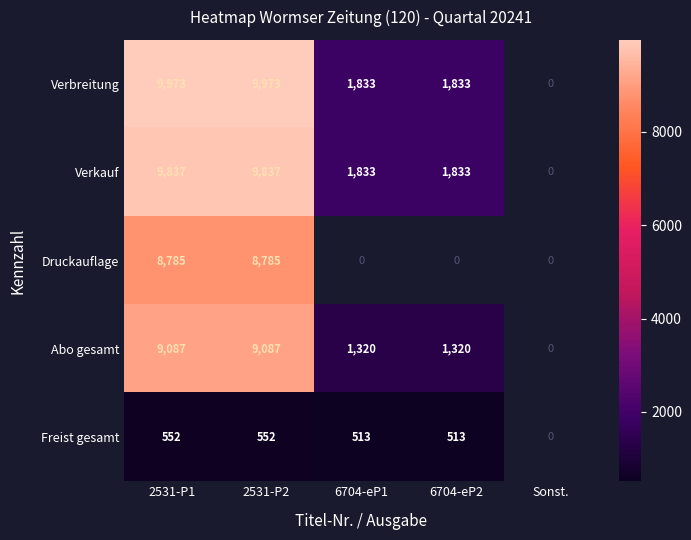

Count the number of categories in the chart.

5